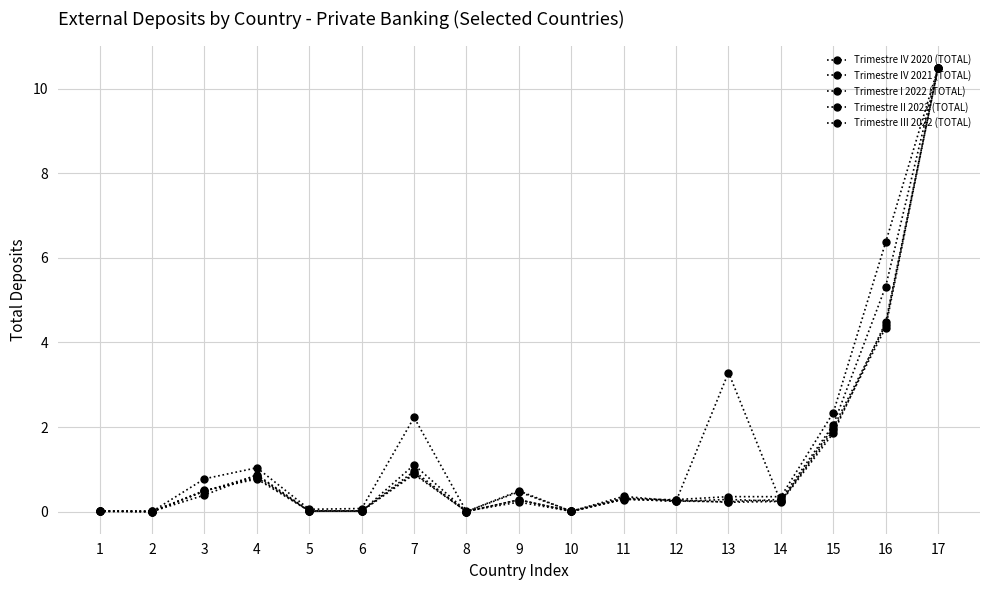

How many interior local peaks does the Trimestre IV 2020 (TOTAL) series have?

5